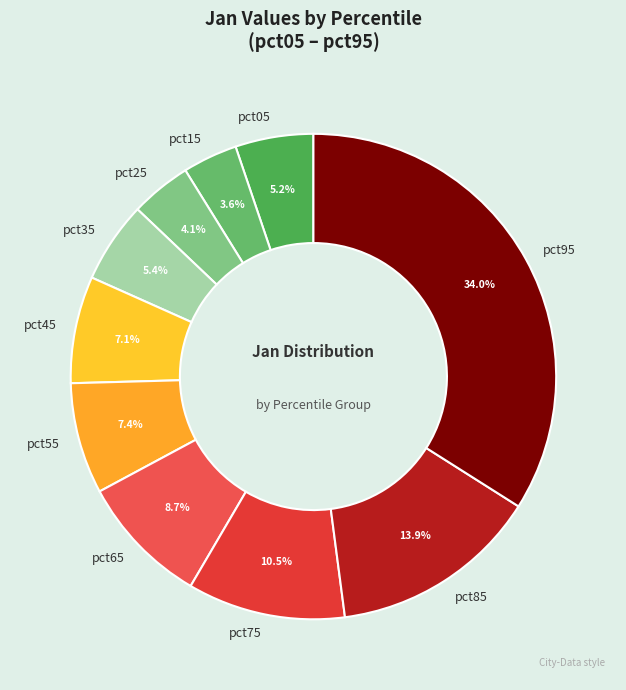

Is it true that pct85 is 29% of the pie?

False